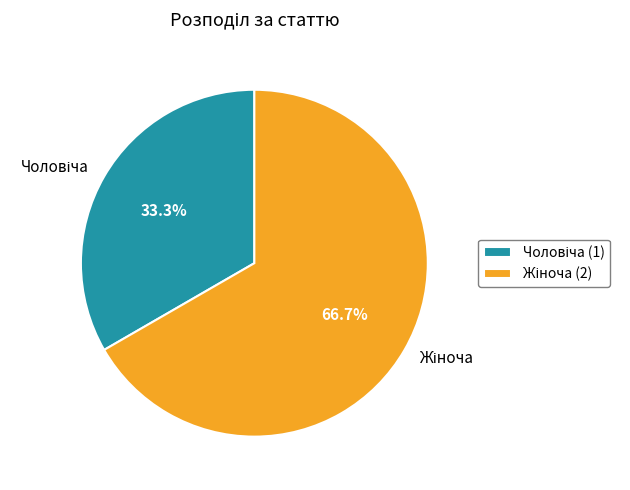

Is there a majority slice in this chart?

Yes